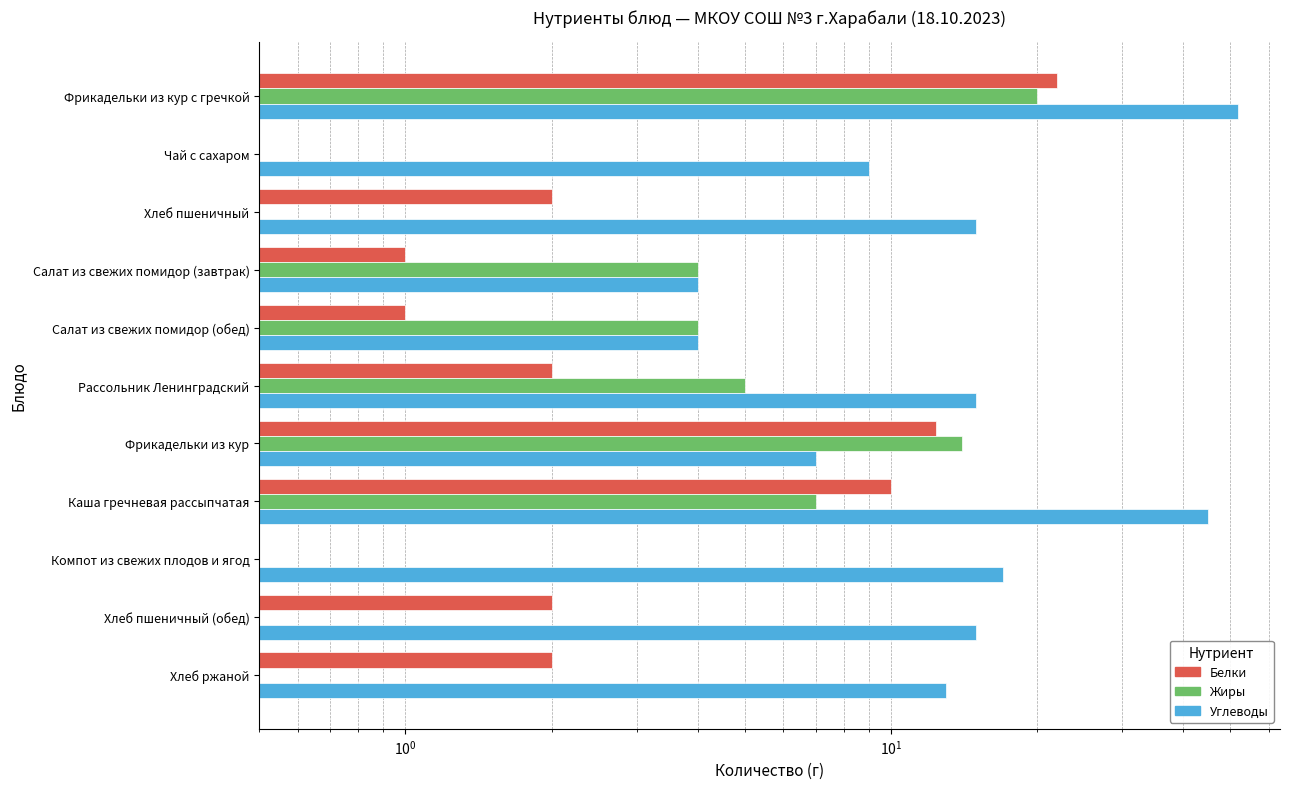

Reading right to left, transcribe all the data shown in this chart.

Белки: 2.0	2.0	0.0	10.0	12.4	2.0	1.0	1.0	2.0	0.0	22.0
Жиры: 0.0	0.0	0.0	7.0	14.0	5.0	4.0	4.0	0.0	0.0	20.0
Углеводы: 13.0	15.0	17.0	45.0	7.0	15.0	4.0	4.0	15.0	9.0	52.0